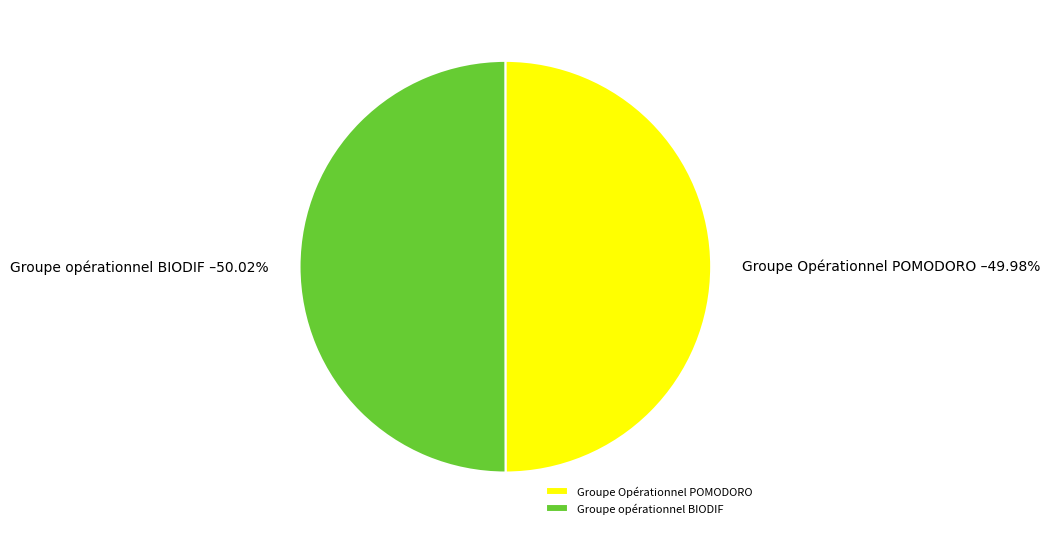

Is there a majority slice in this chart?

Yes